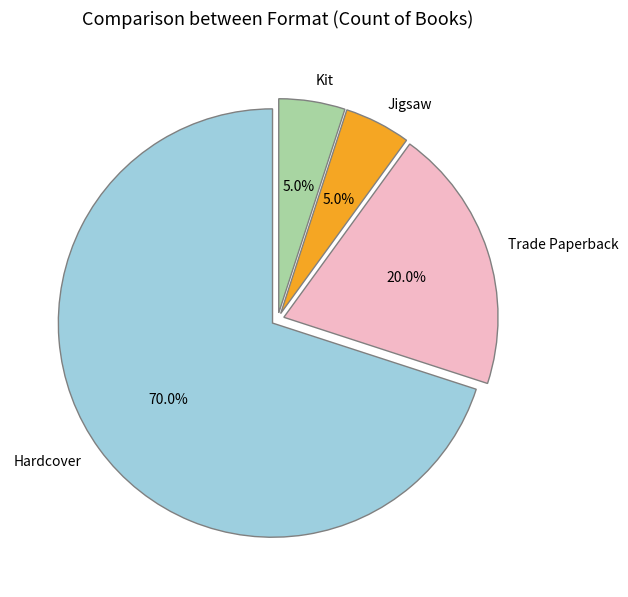

What is the ratio of the value at Hardcover to the value at Trade Paperback?

3.5